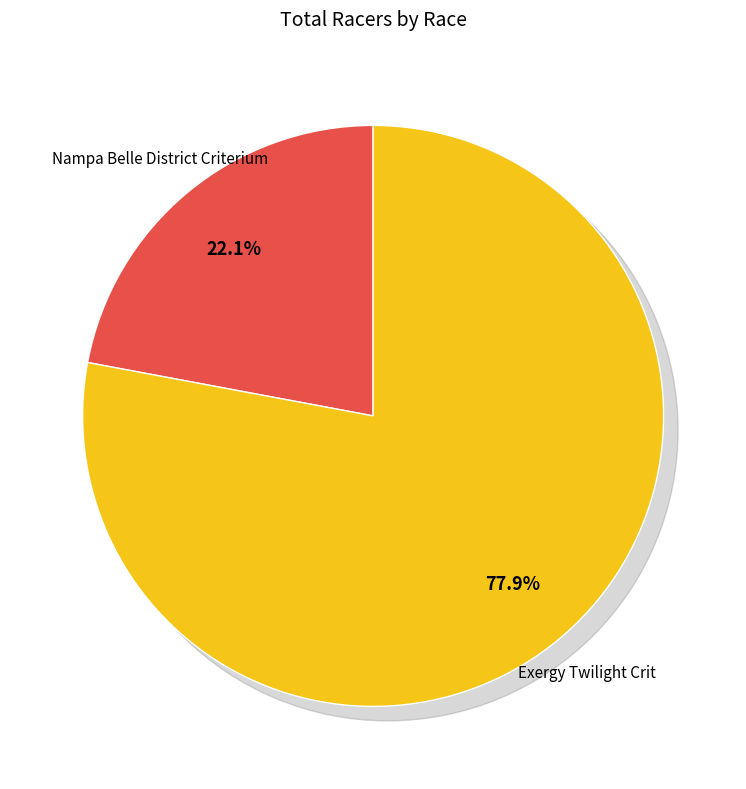

Is there any slice that represents more than half of the pie?

Yes